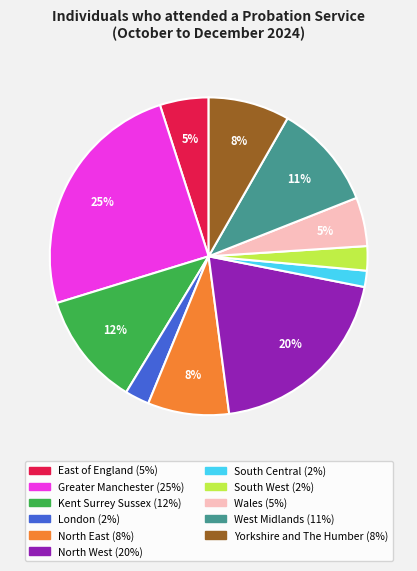

To the nearest percent, what is the difference between the largest and smallest slice percentages?

23%